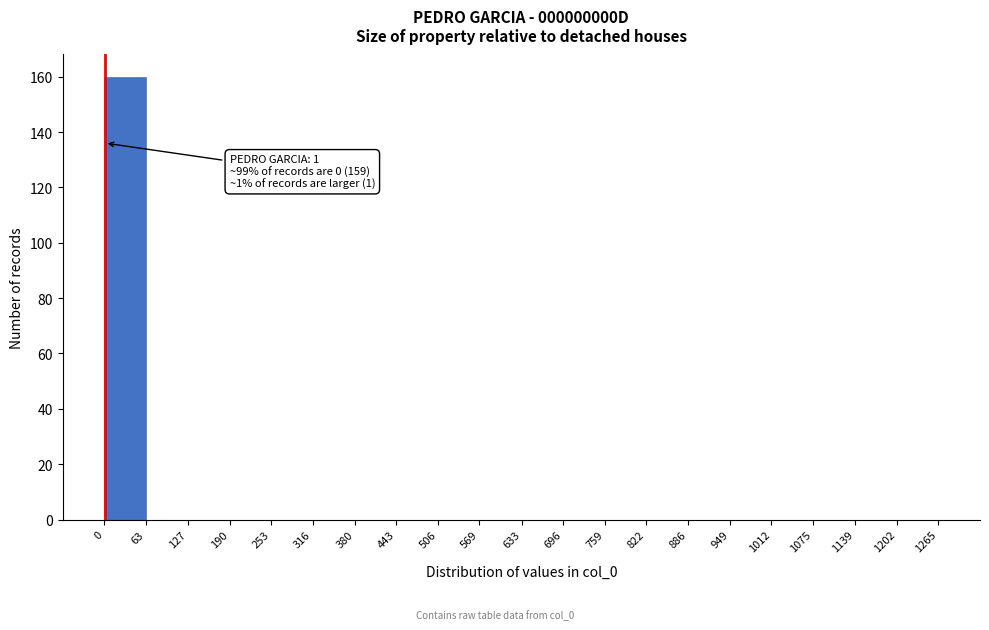

Over which range of the x-axis is the bar tallest?

0 to 63